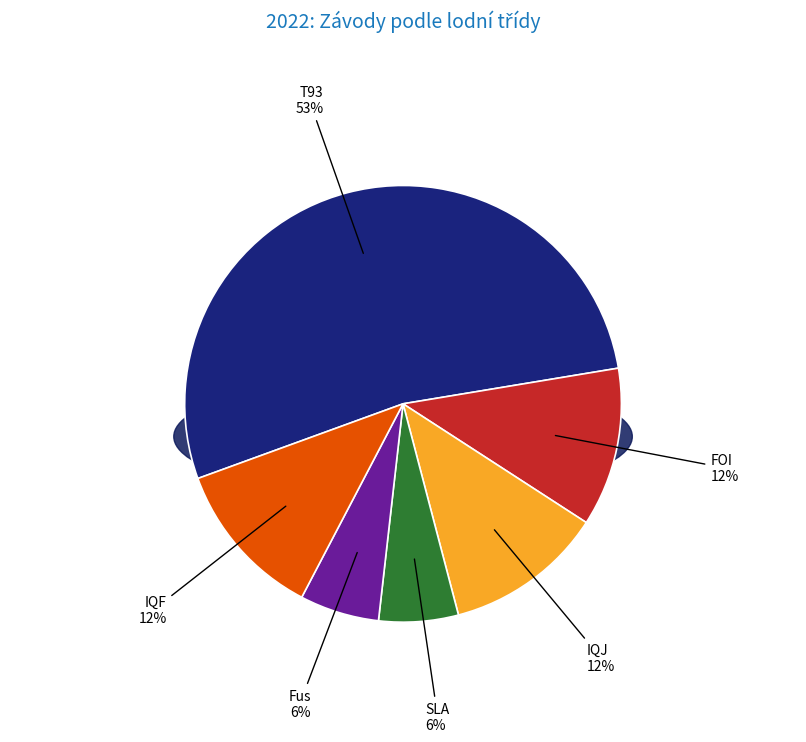

How many segments does this pie chart have?

6